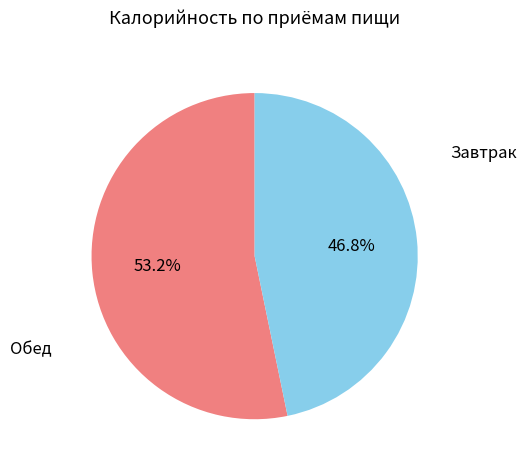

To the nearest percent, what is the combined percentage of Обед and Завтрак?

100%